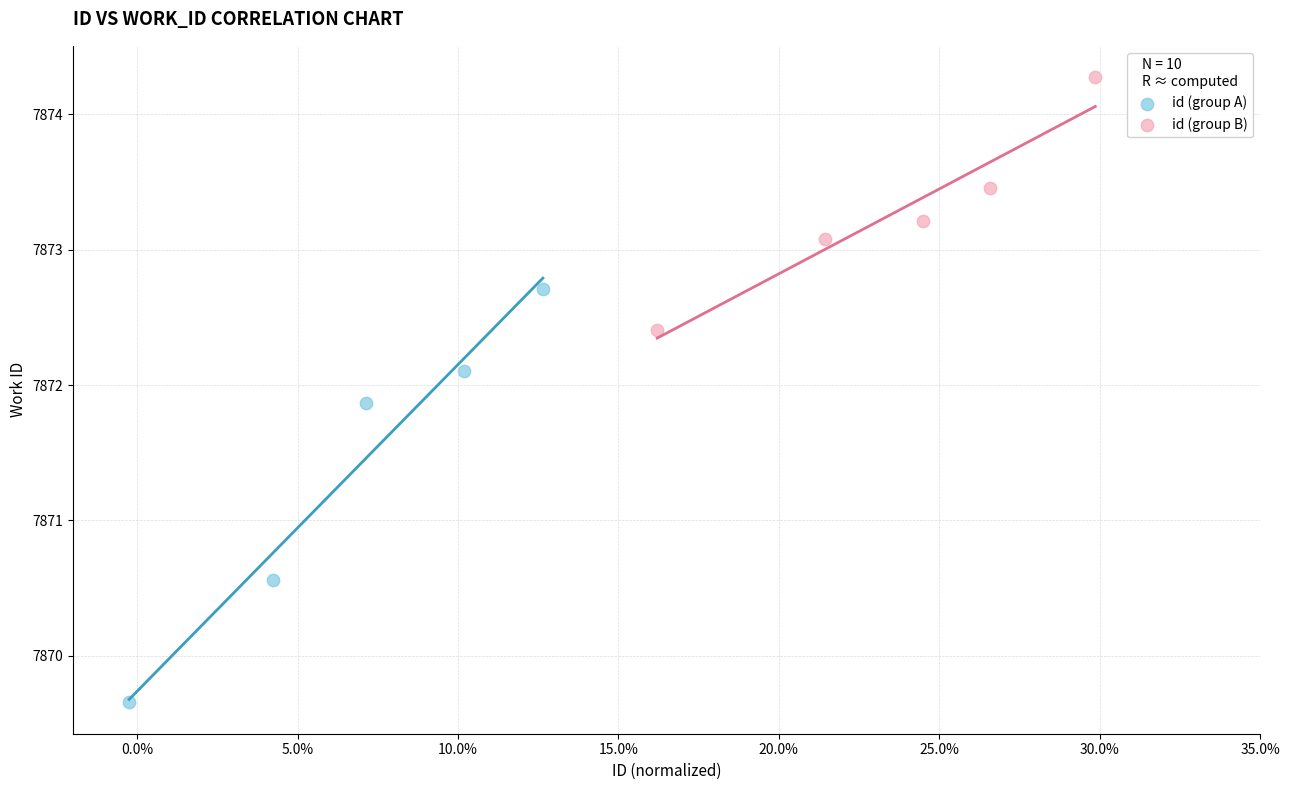

Which series has the largest Y range (max minus min)?

id (group A)